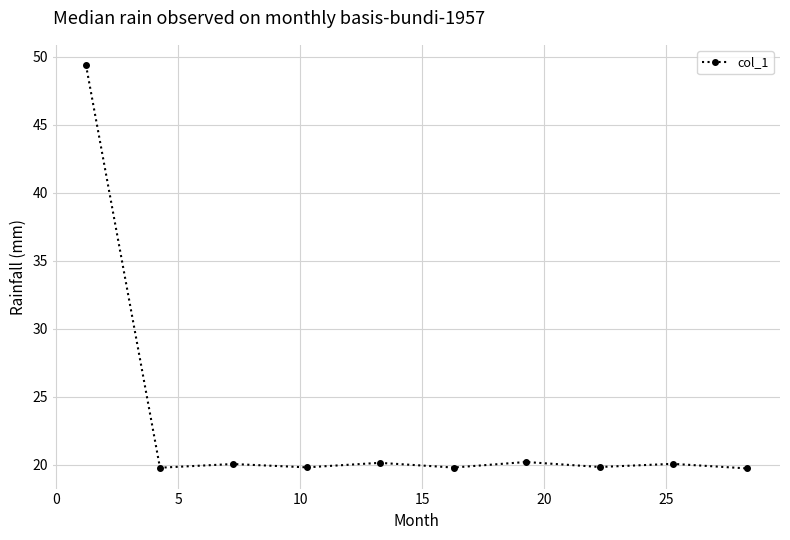

What is the sum of all values?

228.7